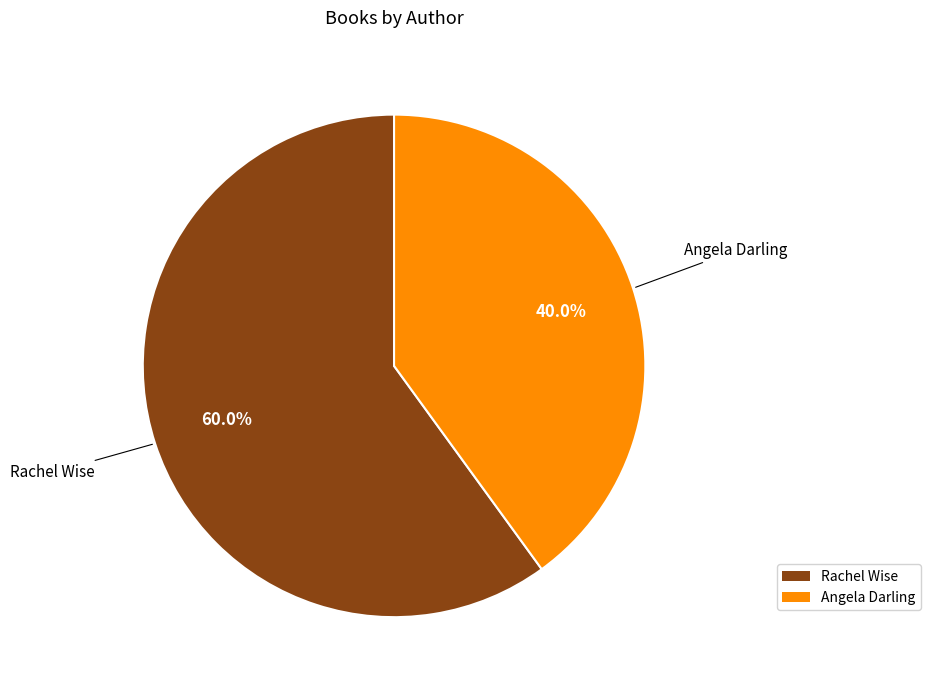

Does any single category account for the majority?

Yes